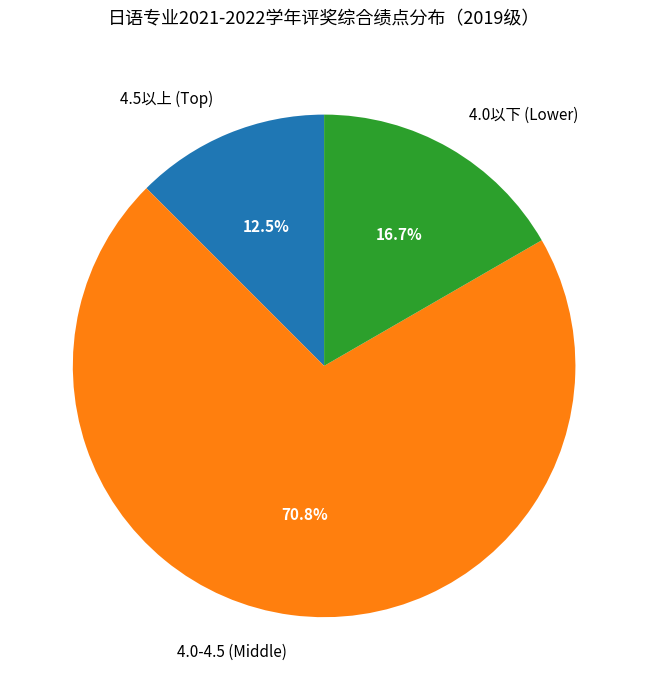

Which has a higher value, 4.0以下 (Lower) or 4.0-4.5 (Middle)?

4.0-4.5 (Middle)